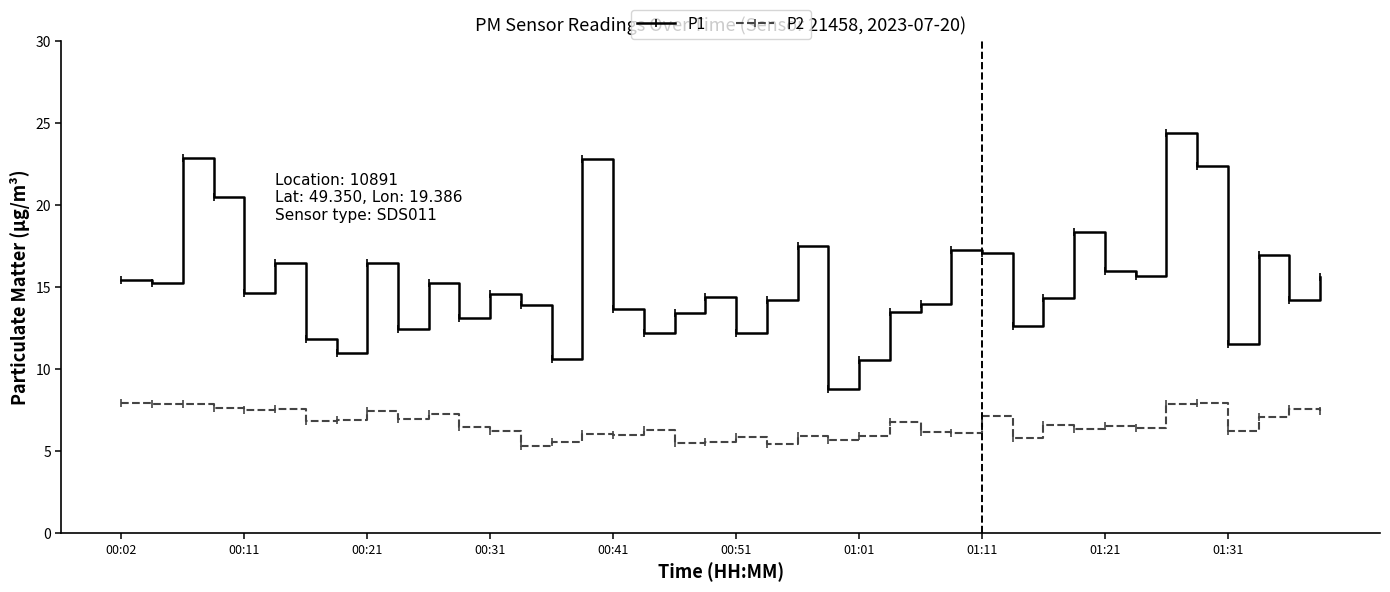

Which series has the largest total across all categories?

P1